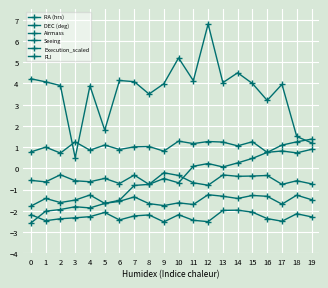

At which category does RA (hrs) reach its first local peak?

3